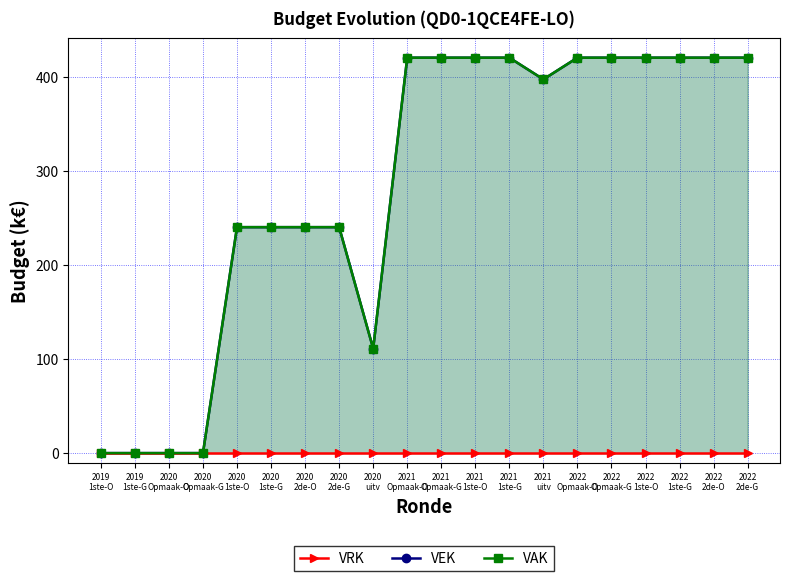

Which series has the largest total across all categories?

VEK